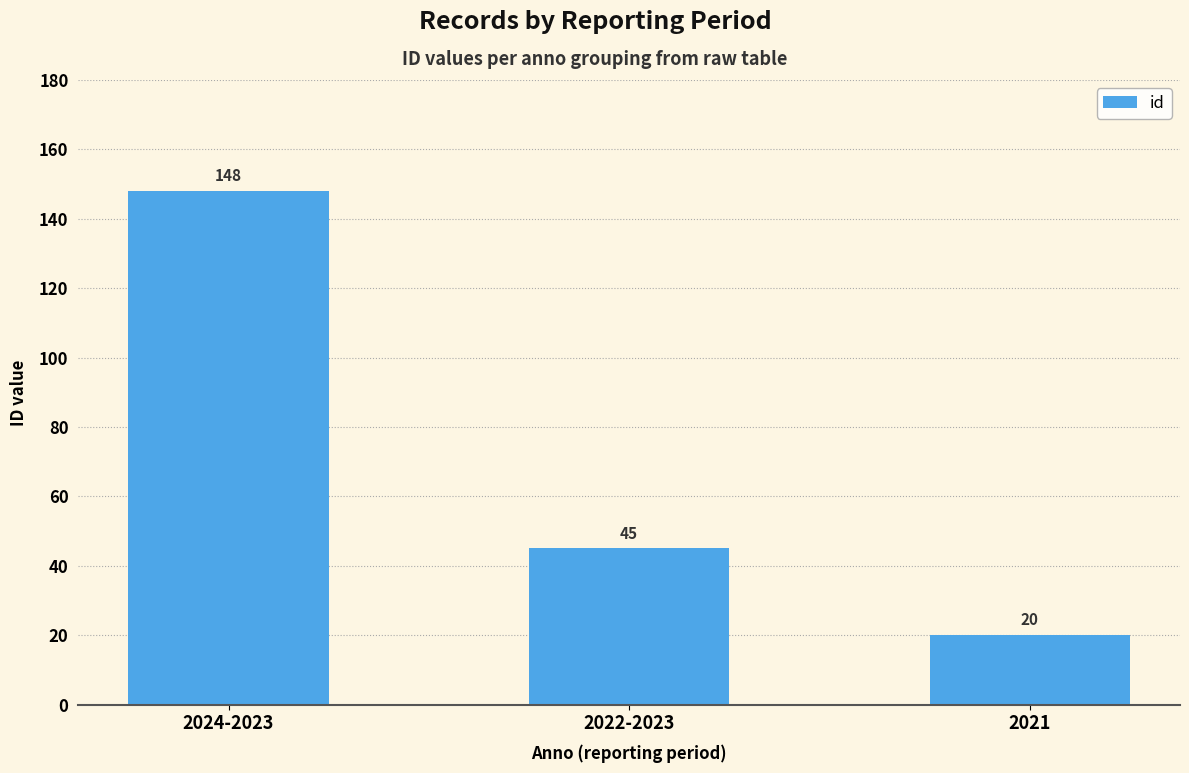

What is the label of the 3rd bar from the right?

2024-2023